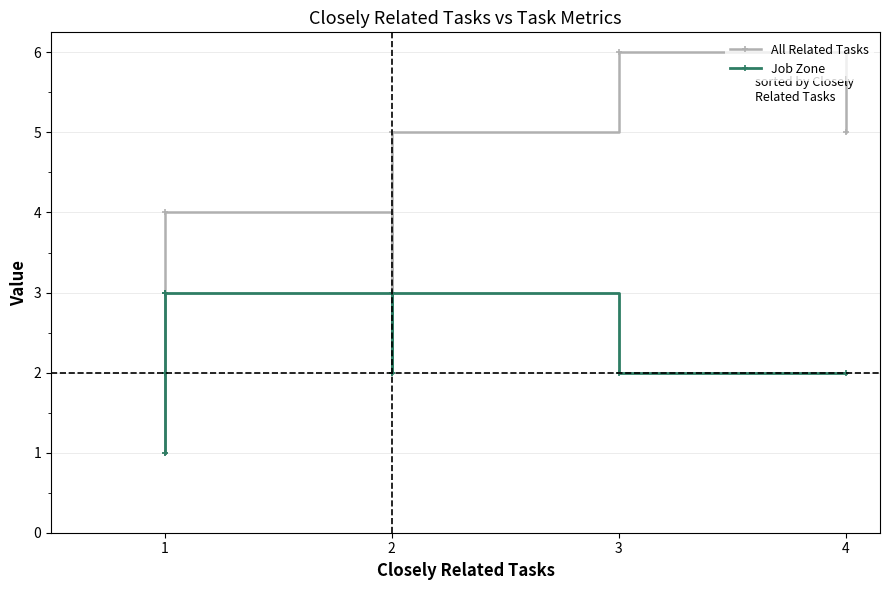

Is the value of Job Zone at 1 greater than the value of All Related Tasks at 1?

No